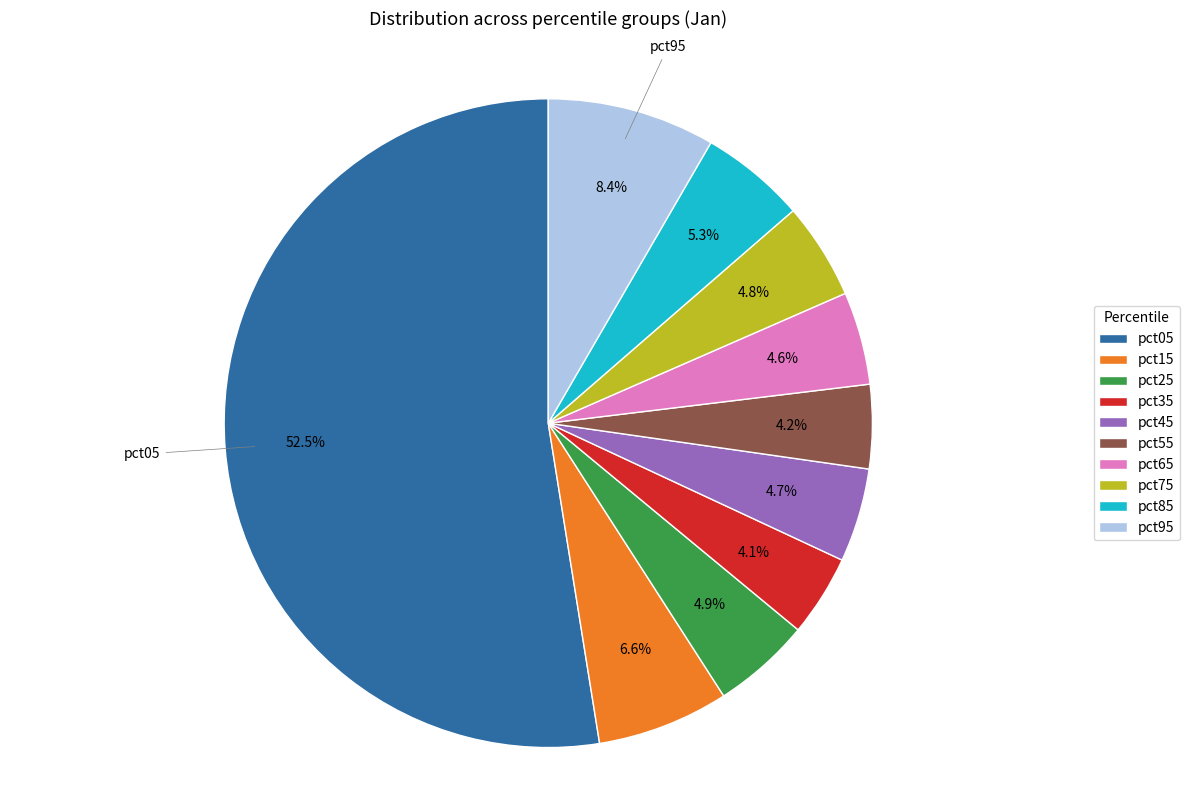

Which category has the biggest portion of the pie?

pct05